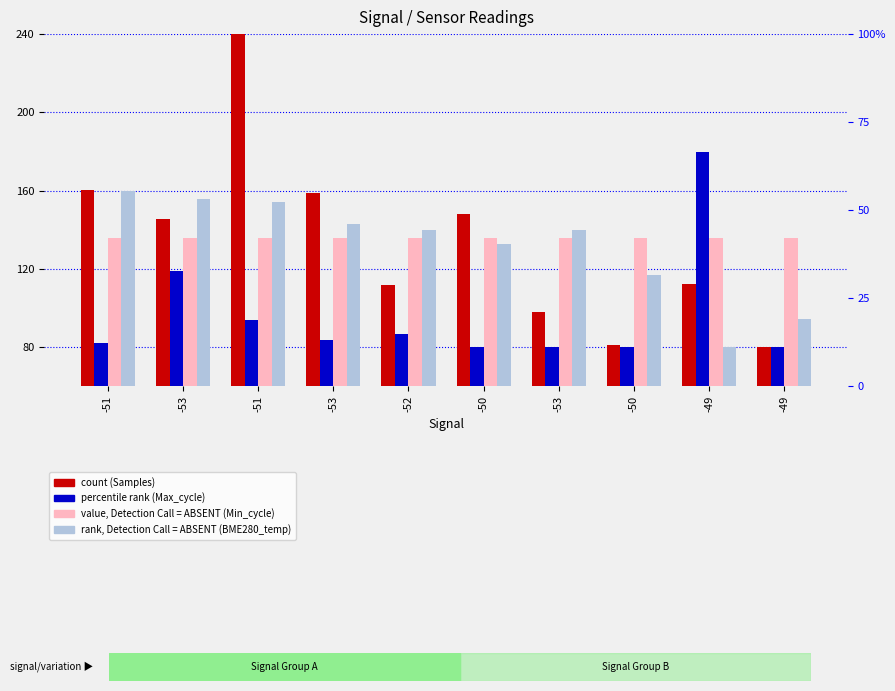

Which category has the lowest value in the Samples (count) series?

-49